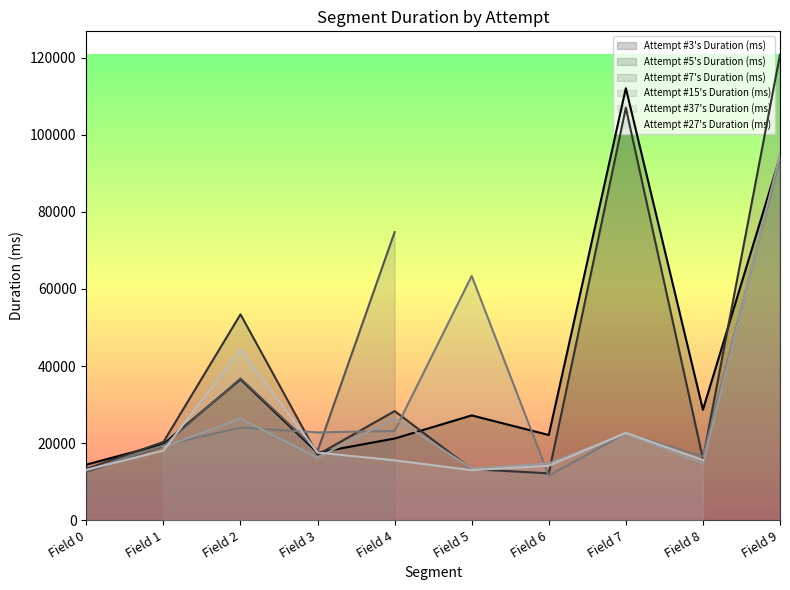

What is the greatest value displayed?

120775